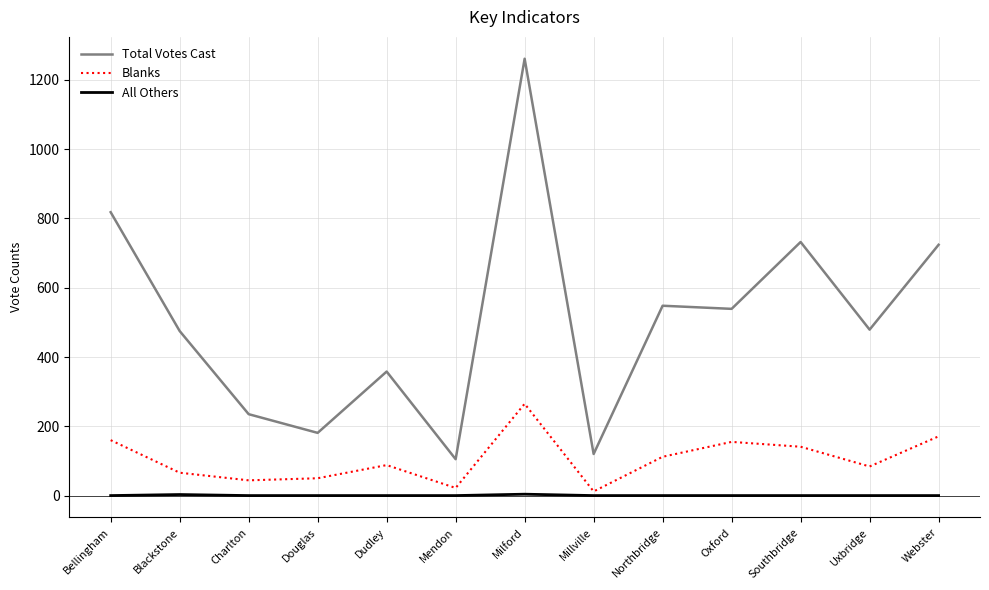

What value does the Blanks series have at Douglas?

50